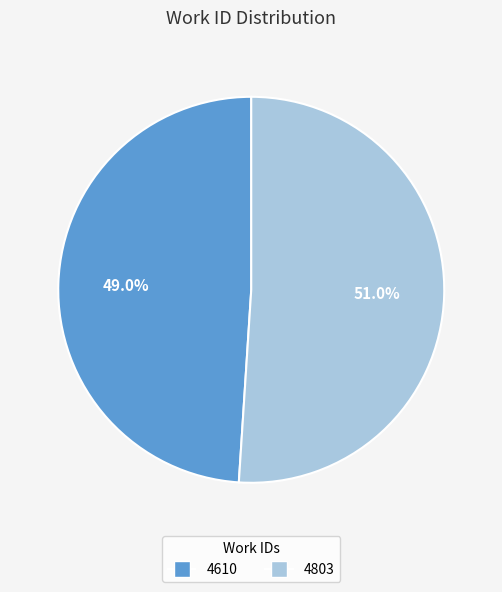

To the nearest percent, what is the combined percentage of 4610 and 4803?

100%